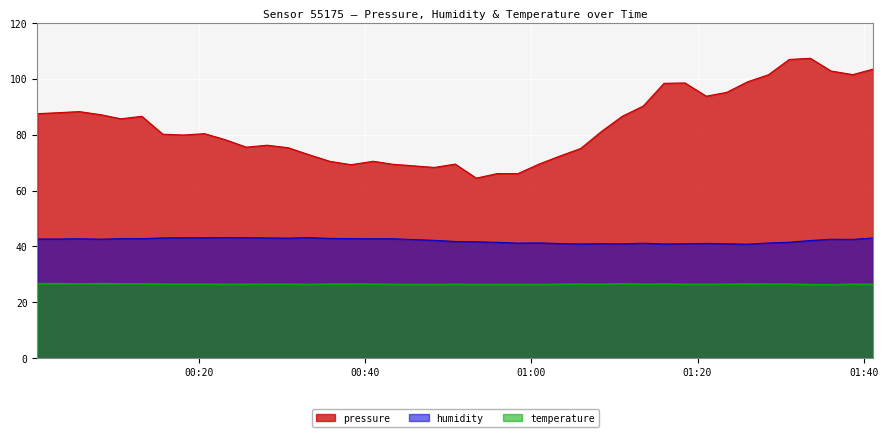

Reading left to right, what are all the values shown in this chart?

pressure: 2023-07-09T00:00:35=87.6	2023-07-09T00:03:07=87.9	2023-07-09T00:05:37=88.3	2023-07-09T00:08:16=87.2	2023-07-09T00:10:38=85.7	2023-07-09T00:13:09=86.6	2023-07-09T00:15:40=80.2	2023-07-09T00:18:10=79.9	2023-07-09T00:20:41=80.4	2023-07-09T00:23:12=78.2	2023-07-09T00:25:43=75.6	2023-07-09T00:28:14=76.3	2023-07-09T00:30:45=75.4	2023-07-09T00:33:16=72.9	2023-07-09T00:35:47=70.5	2023-07-09T00:38:19=69.3	2023-07-09T00:41:00=70.5	2023-07-09T00:43:18=69.4	2023-07-09T00:48:20=68.3	2023-07-09T00:50:51=69.5	2023-07-09T00:53:23=64.5	2023-07-09T00:55:55=66.1	2023-07-09T00:58:23=66.1	2023-07-09T01:00:56=69.5	2023-07-09T01:03:28=72.4	2023-07-09T01:05:57=75.1	2023-07-09T01:08:27=81.2	2023-07-09T01:10:57=86.6	2023-07-09T01:13:28=90.3	2023-07-09T01:15:58=98.4	2023-07-09T01:18:29=98.6	2023-07-09T01:21:03=93.8	2023-07-09T01:23:30=95.2	2023-07-09T01:26:01=99.0	2023-07-09T01:28:32=101.5	2023-07-09T01:31:02=107.0	2023-07-09T01:33:34=107.4	2023-07-09T01:36:04=102.8	2023-07-09T01:38:40=101.5	2023-07-09T01:41:07=103.5
humidity: 2023-07-09T00:00:35=42.7	2023-07-09T00:03:07=42.7	2023-07-09T00:05:37=42.7	2023-07-09T00:08:16=42.6	2023-07-09T00:10:38=42.8	2023-07-09T00:13:09=42.8	2023-07-09T00:15:40=43.0	2023-07-09T00:18:10=43.1	2023-07-09T00:20:41=43.1	2023-07-09T00:23:12=43.2	2023-07-09T00:25:43=43.1	2023-07-09T00:28:14=43.0	2023-07-09T00:30:45=43.0	2023-07-09T00:33:16=43.2	2023-07-09T00:35:47=42.9	2023-07-09T00:38:19=42.8	2023-07-09T00:41:00=42.7	2023-07-09T00:43:18=42.8	2023-07-09T00:48:20=42.2	2023-07-09T00:50:51=41.8	2023-07-09T00:53:23=41.6	2023-07-09T00:55:55=41.5	2023-07-09T00:58:23=41.2	2023-07-09T01:00:56=41.3	2023-07-09T01:03:28=41.0	2023-07-09T01:05:57=40.9	2023-07-09T01:08:27=41.0	2023-07-09T01:10:57=40.9	2023-07-09T01:13:28=41.2	2023-07-09T01:15:58=40.9	2023-07-09T01:18:29=41.0	2023-07-09T01:21:03=41.1	2023-07-09T01:23:30=41.0	2023-07-09T01:26:01=40.8	2023-07-09T01:28:32=41.2	2023-07-09T01:31:02=41.5	2023-07-09T01:33:34=42.1	2023-07-09T01:36:04=42.6	2023-07-09T01:38:40=42.5	2023-07-09T01:41:07=43.0
temperature: 2023-07-09T00:00:35=26.7	2023-07-09T00:03:07=26.7	2023-07-09T00:05:37=26.6	2023-07-09T00:08:16=26.7	2023-07-09T00:10:38=26.6	2023-07-09T00:13:09=26.6	2023-07-09T00:15:40=26.5	2023-07-09T00:18:10=26.5	2023-07-09T00:20:41=26.5	2023-07-09T00:23:12=26.4	2023-07-09T00:25:43=26.4	2023-07-09T00:28:14=26.5	2023-07-09T00:30:45=26.5	2023-07-09T00:33:16=26.4	2023-07-09T00:35:47=26.5	2023-07-09T00:38:19=26.5	2023-07-09T00:41:00=26.5	2023-07-09T00:43:18=26.4	2023-07-09T00:48:20=26.4	2023-07-09T00:50:51=26.4	2023-07-09T00:53:23=26.3	2023-07-09T00:55:55=26.4	2023-07-09T00:58:23=26.4	2023-07-09T01:00:56=26.4	2023-07-09T01:03:28=26.4	2023-07-09T01:05:57=26.5	2023-07-09T01:08:27=26.5	2023-07-09T01:10:57=26.6	2023-07-09T01:13:28=26.5	2023-07-09T01:15:58=26.5	2023-07-09T01:18:29=26.4	2023-07-09T01:21:03=26.4	2023-07-09T01:23:30=26.5	2023-07-09T01:26:01=26.6	2023-07-09T01:28:32=26.5	2023-07-09T01:31:02=26.5	2023-07-09T01:33:34=26.3	2023-07-09T01:36:04=26.3	2023-07-09T01:38:40=26.5	2023-07-09T01:41:07=26.4